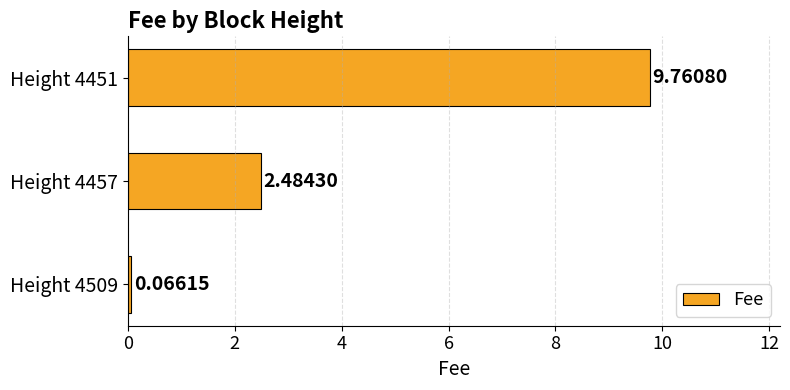

Which category has the highest value across all series?

Height 4451